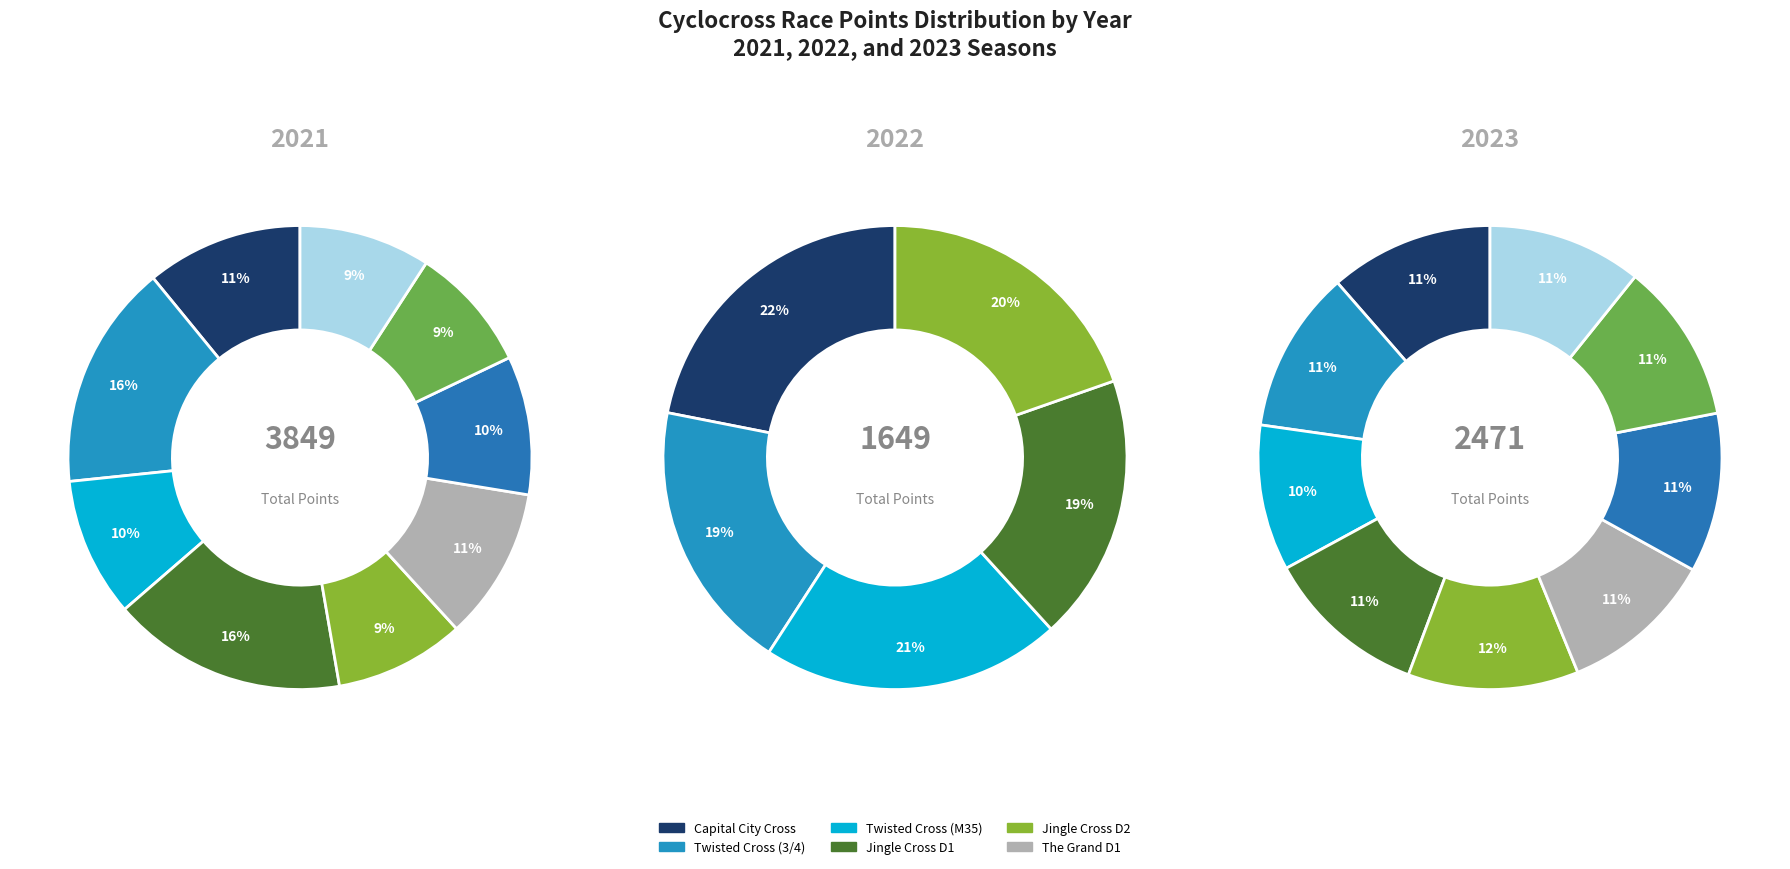

Is there a majority slice in this chart?

No